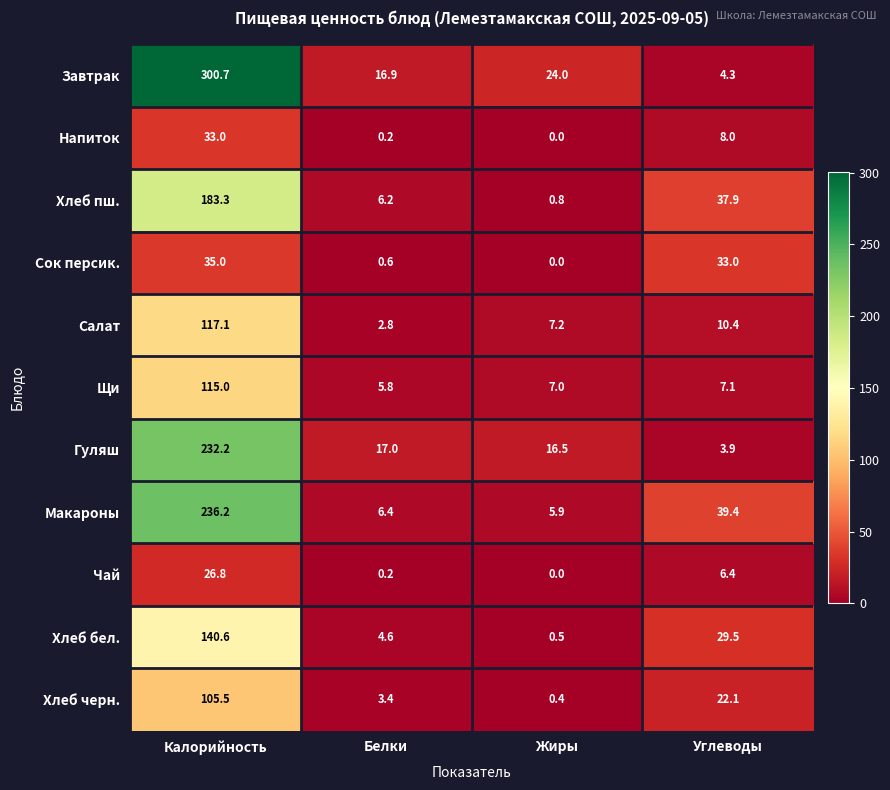

List the labels in order of Хлеб бел. value, largest first.

Калорийность, Углеводы, Белки, Жиры